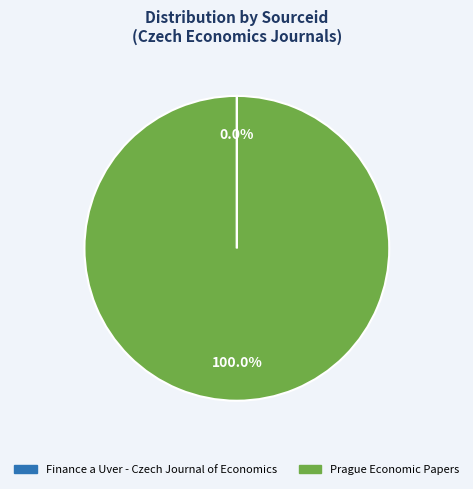

Is there a majority slice in this chart?

Yes